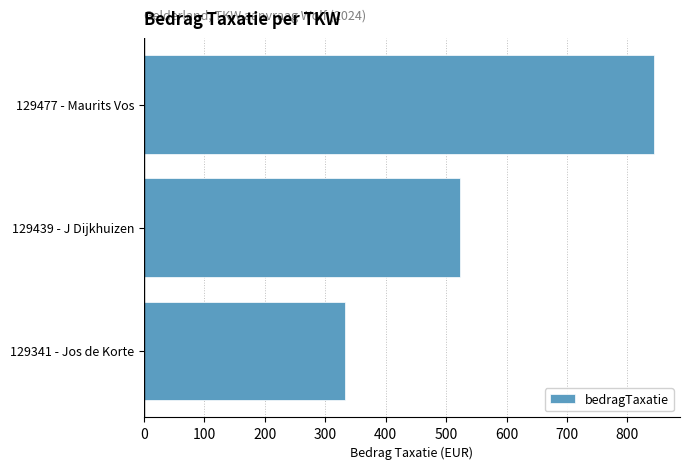

Reading bottom to top, transcribe all the data shown in this chart.

129341 - Jos de Korte=333.0	129439 - J Dijkhuizen=522.8	129477 - Maurits Vos=844.6